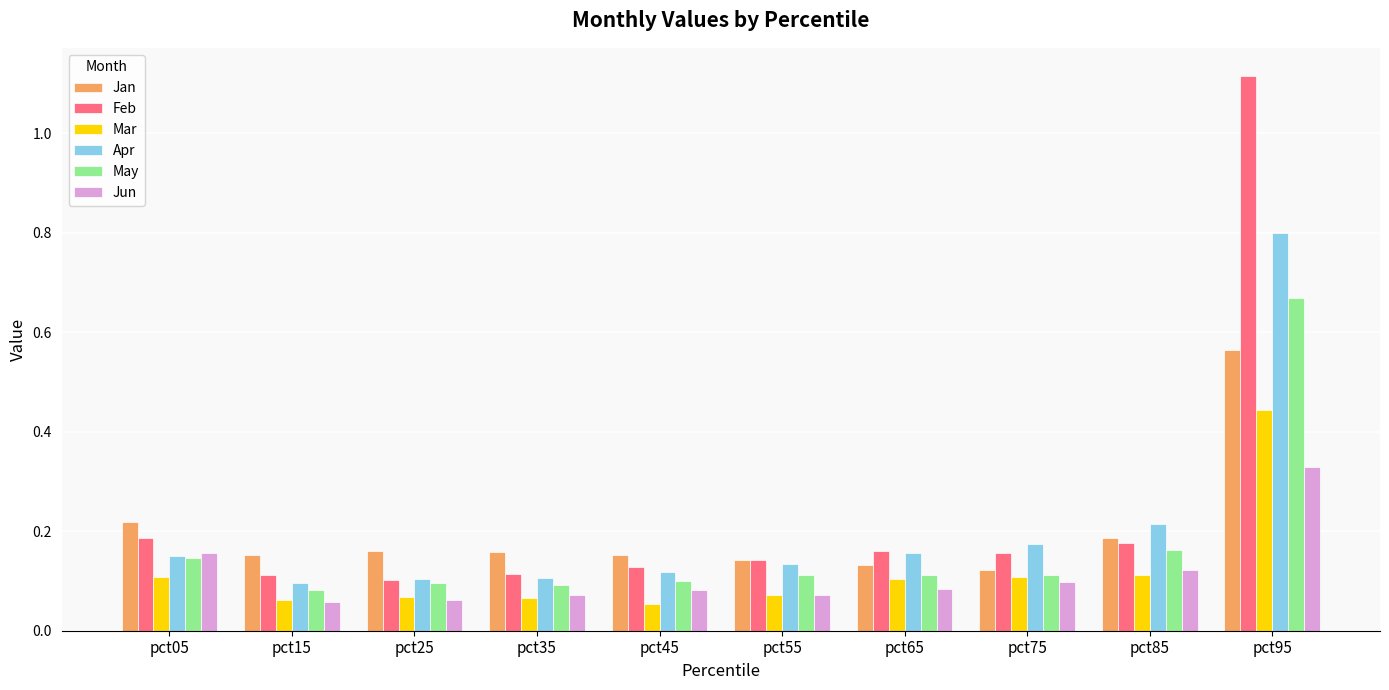

List the series in order of their peak value, lowest first.

Jun, Mar, Jan, May, Apr, Feb